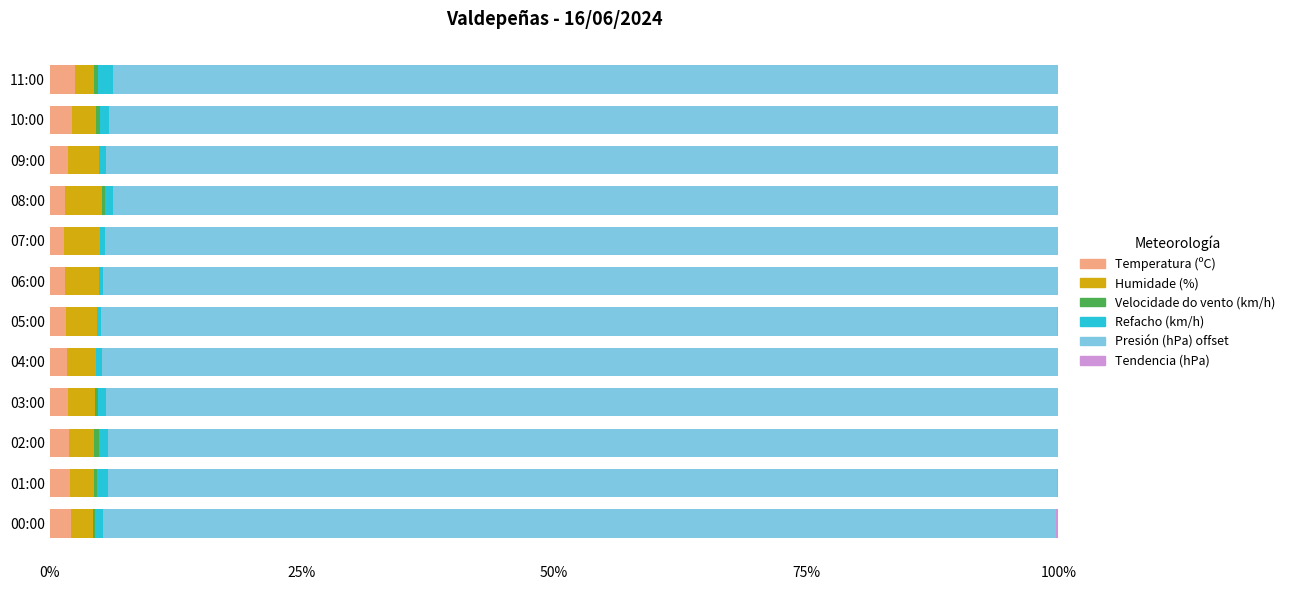

What is the maximum value for Temperatura (ºC)?

2.5